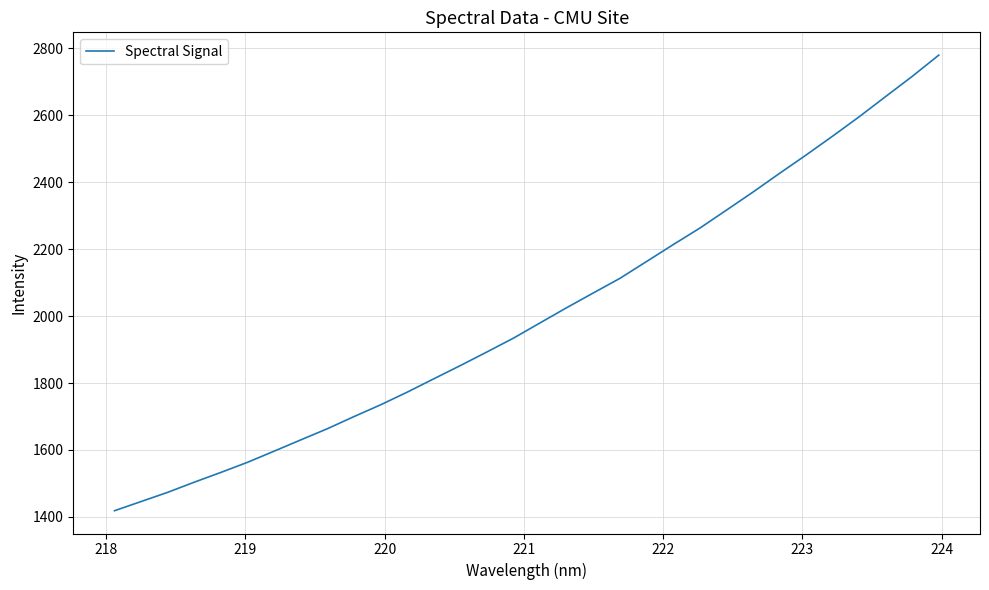

What is the maximum value shown in the chart?

2779.8